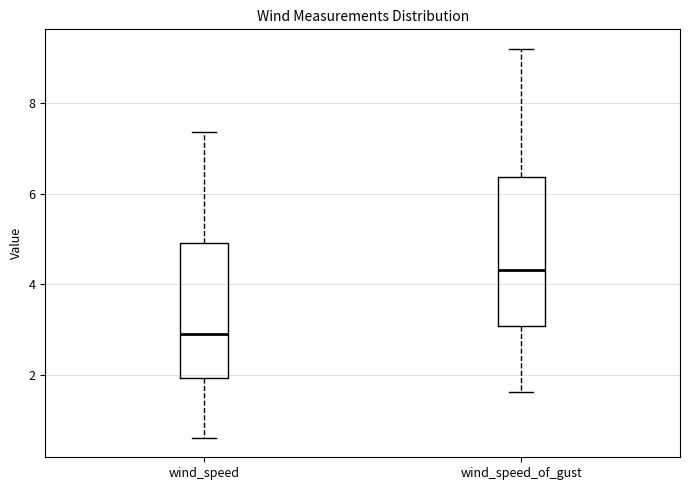

Comparing the boxes themselves (not the whiskers), which one is the tallest?

wind_speed_of_gust